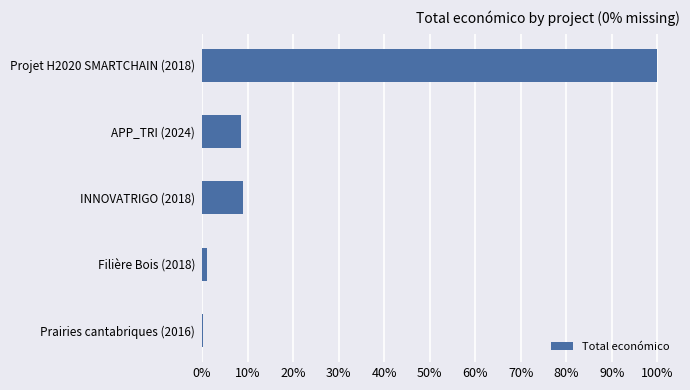

What is the sum of all values?

1.2